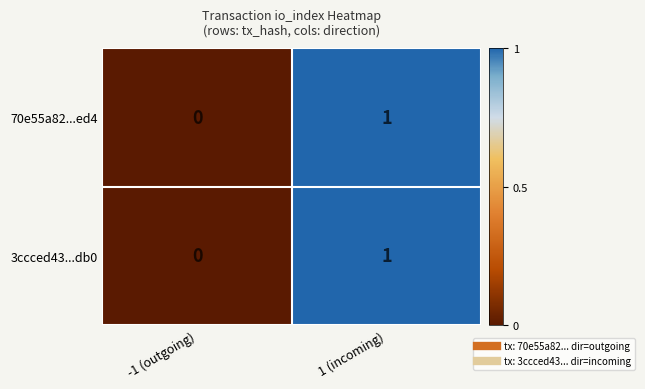

Where is 70e55a82...ed4 nearest to the value 0?

-1 (outgoing)